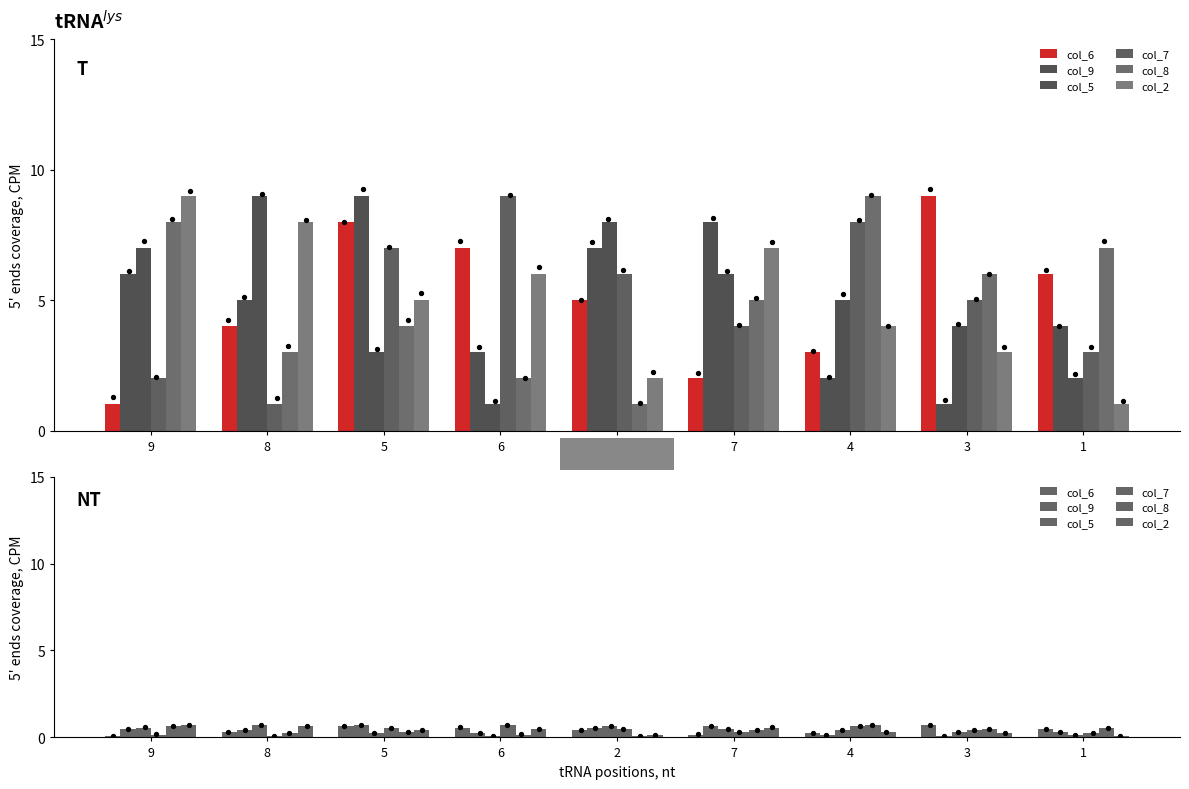

At how many categories does at least one series exceed 0?

9